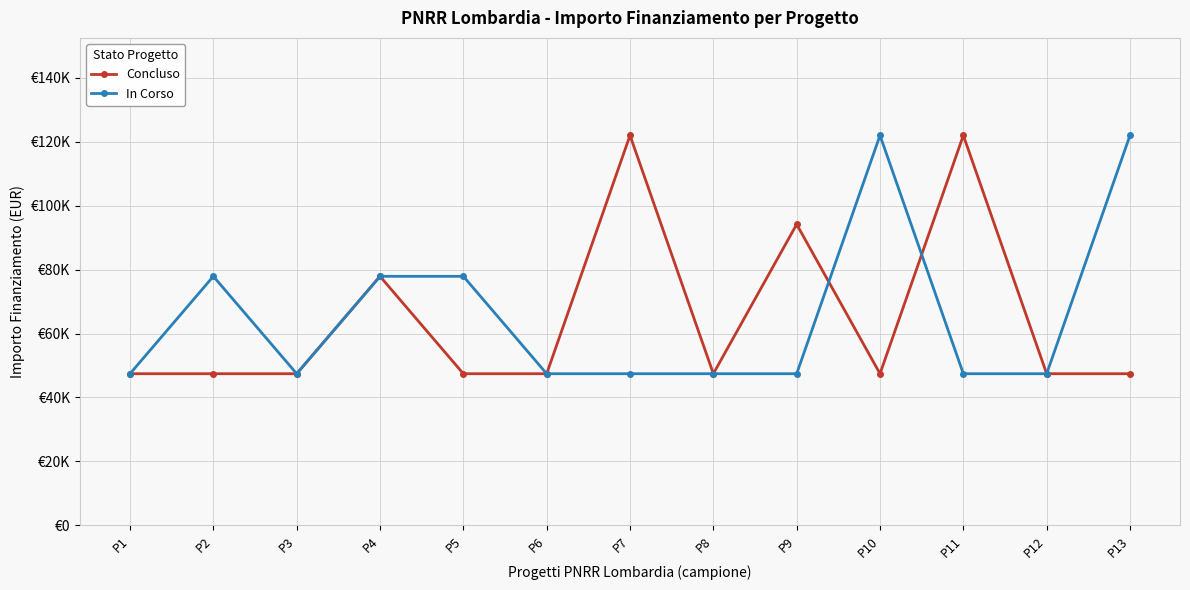

Is this an area chart (filled region under the line)?

No